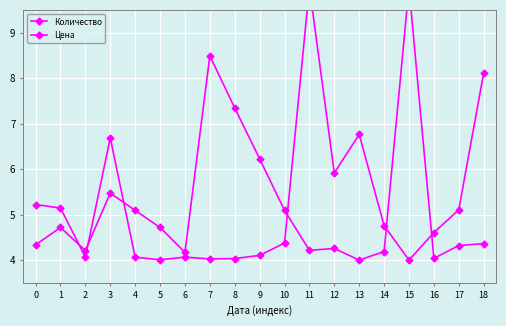

Reading right to left, what are all the values shown in this chart?

Количество: 18=4.4	17=4.3	16=4.0	15=10.0	14=4.2	13=4.0	12=4.3	11=4.2	10=5.1	9=6.2	8=7.3	7=8.5	6=4.2	5=4.7	4=5.1	3=5.5	2=4.2	1=4.7	0=4.3
Цена: 18=8.1	17=5.1	16=4.6	15=4.0	14=4.8	13=6.8	12=5.9	11=10.0	10=4.4	9=4.1	8=4.0	7=4.0	6=4.1	5=4.0	4=4.1	3=6.7	2=4.1	1=5.1	0=5.2